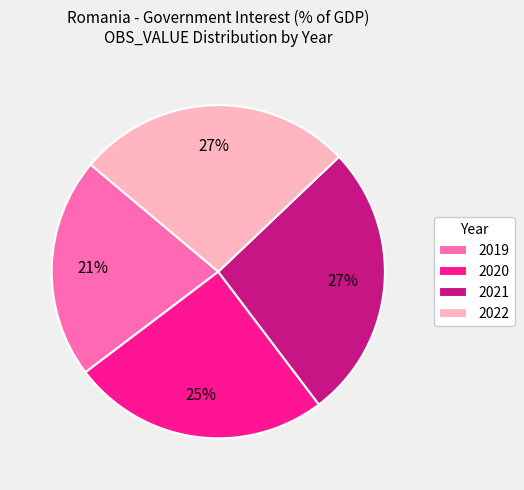

Which category has the smallest portion of the pie?

2019